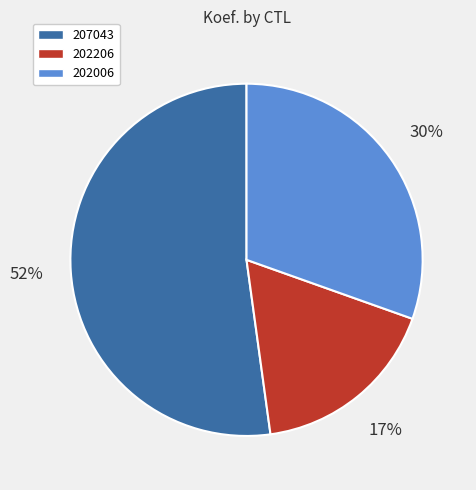

Which slice is the largest?

207043